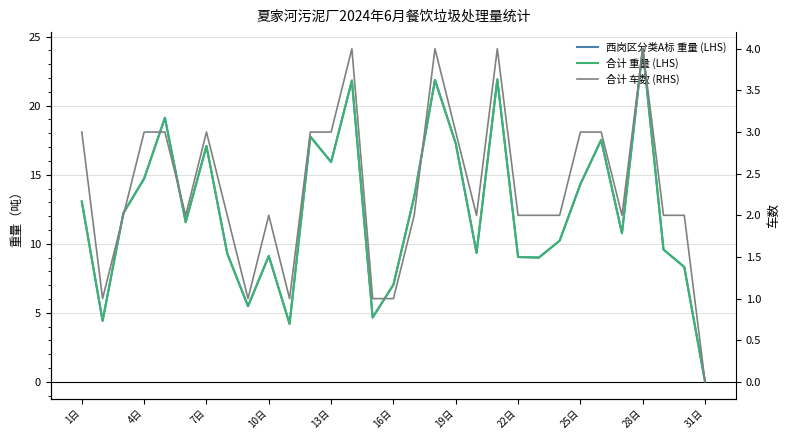

What is the value of the 合计 重量 (LHS) point at the 20th from the left?

9.3